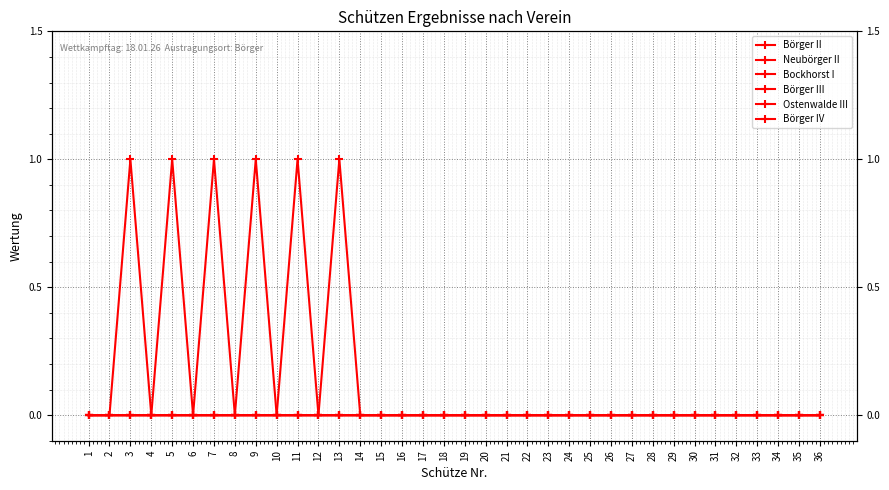

How many Bockhorst I values are between 0 and 1?

36